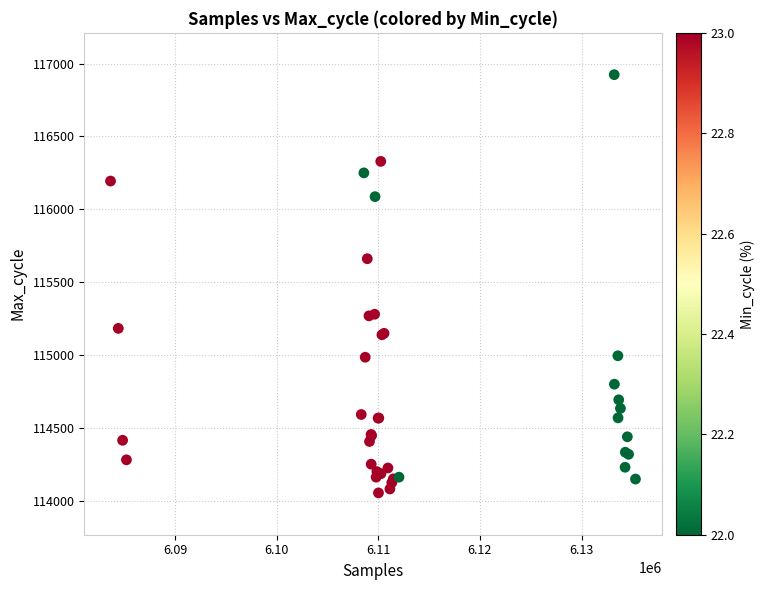

What Y value in the scatter plot is closest to 115489?

115661